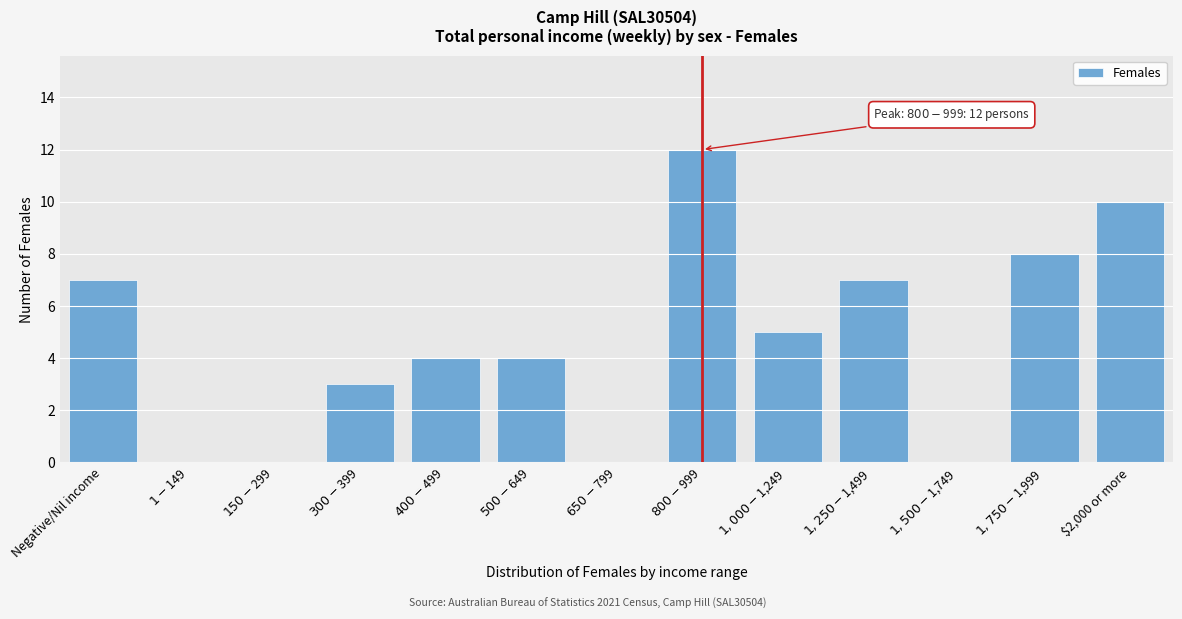

What is the maximum value shown in the chart?

12